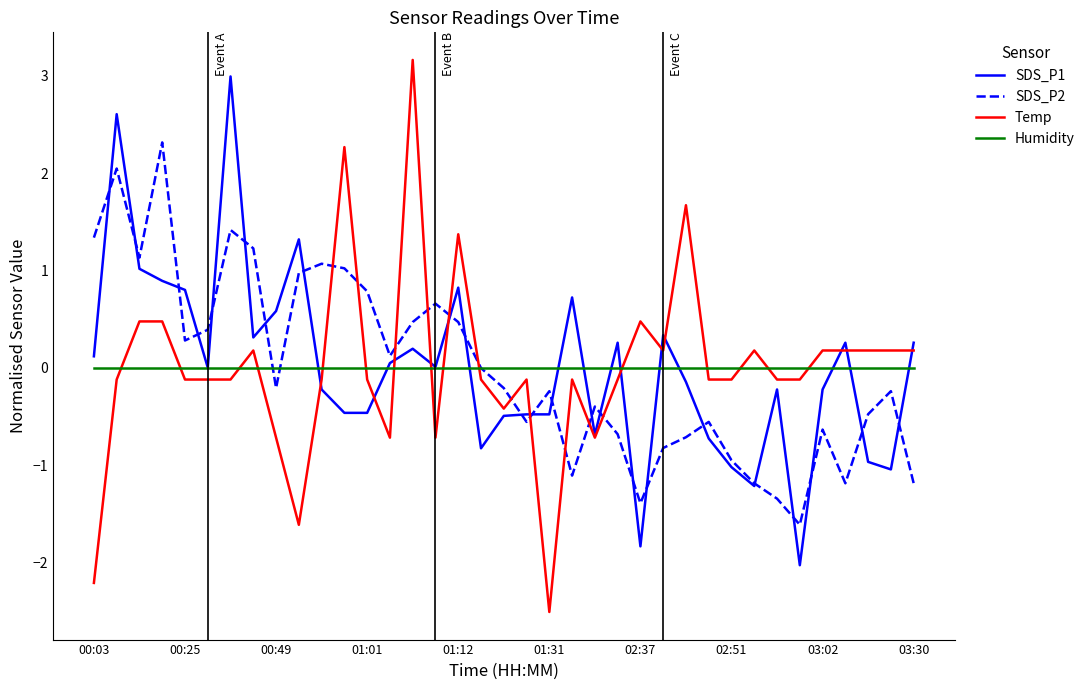

After their last crossing, which series has the higher values: SDS_P2 or Temp?

Temp